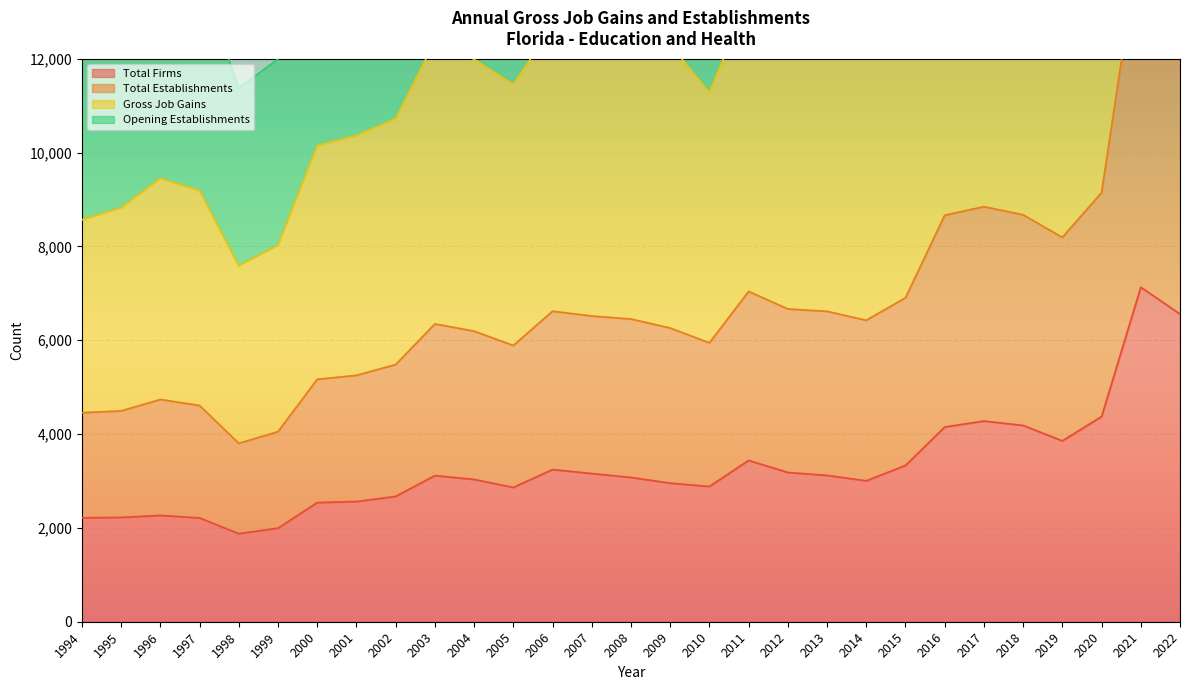

List the series in order of their overall mean, lowest first.

Total Firms, Total Establishments, Opening Establishments, Gross Job Gains